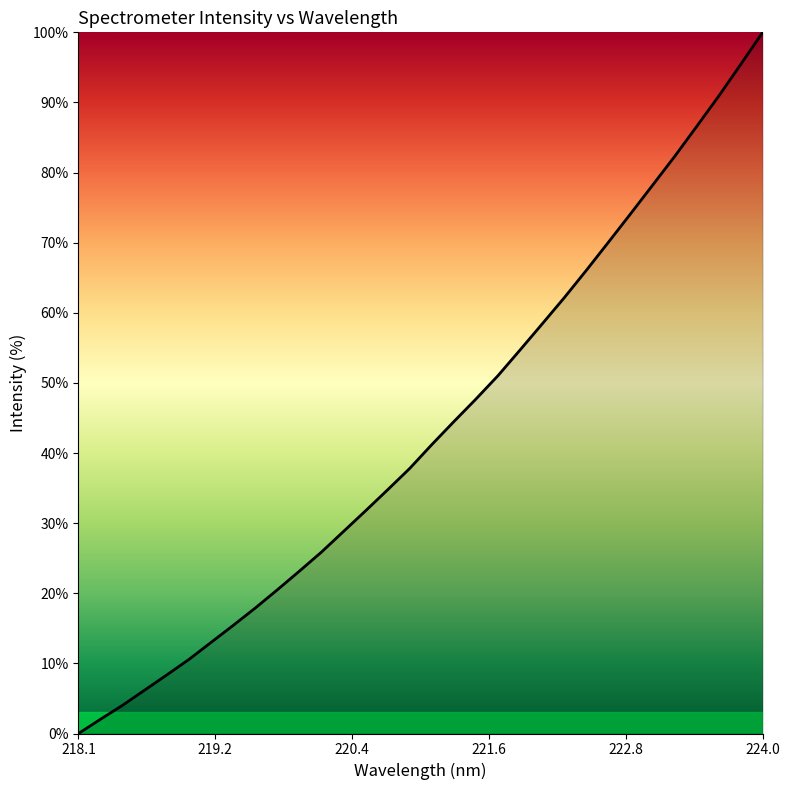

What is the greatest value displayed?

100.0